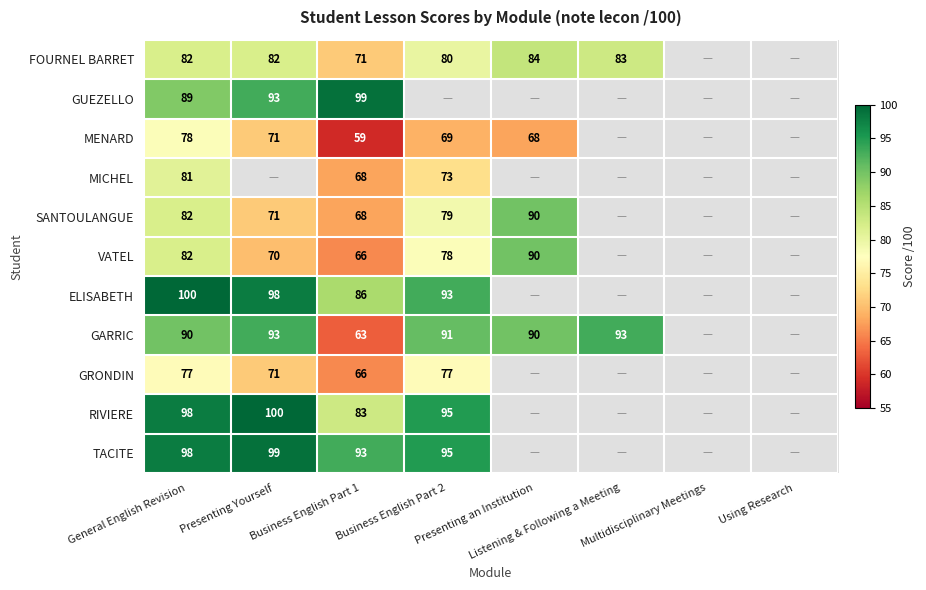

What is the sum of the GARRIC values at Business English Part 1 and Presenting an Institution?

153.0